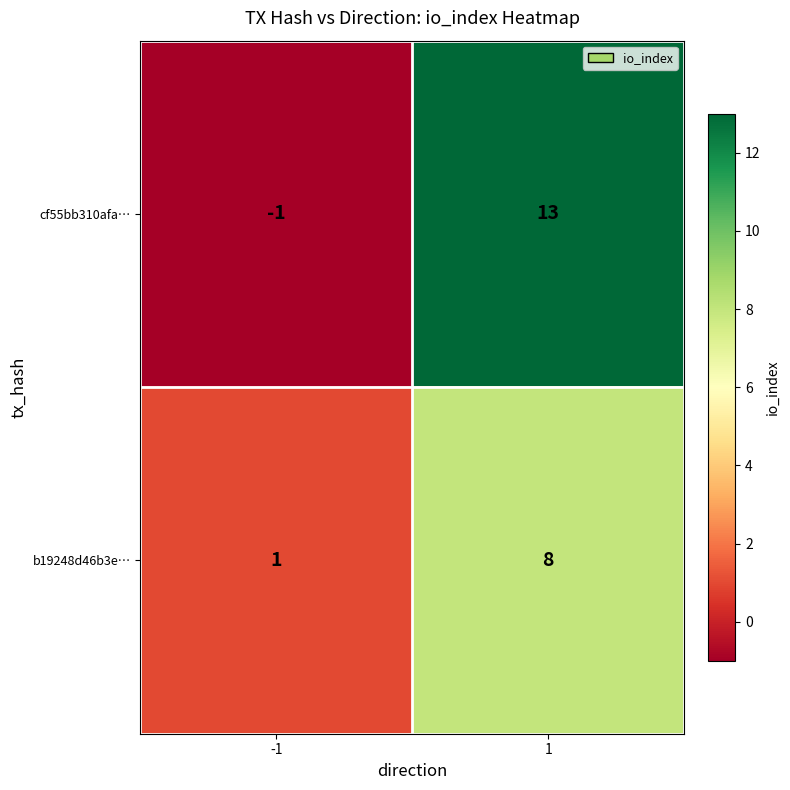

Which series has the largest total across all categories?

cf55bb310afa…